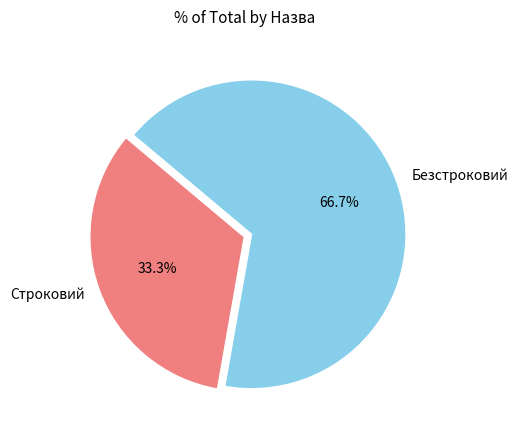

To the nearest percent, what is the difference between the Безстроковий and Строковий slice percentages?

33%